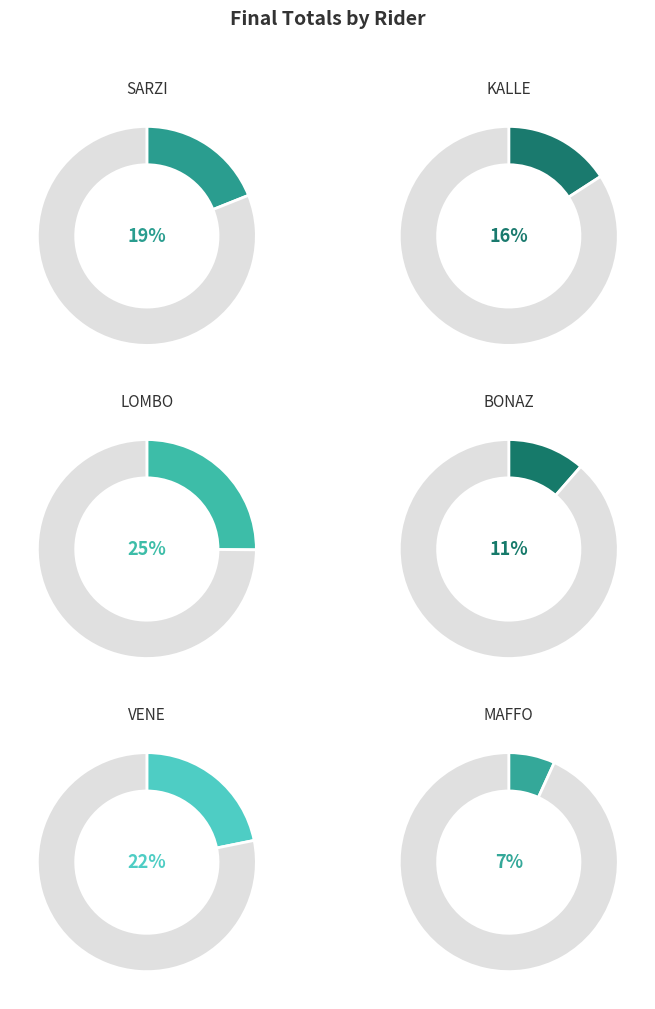

Which category has the smallest portion of the pie?

MAFFO